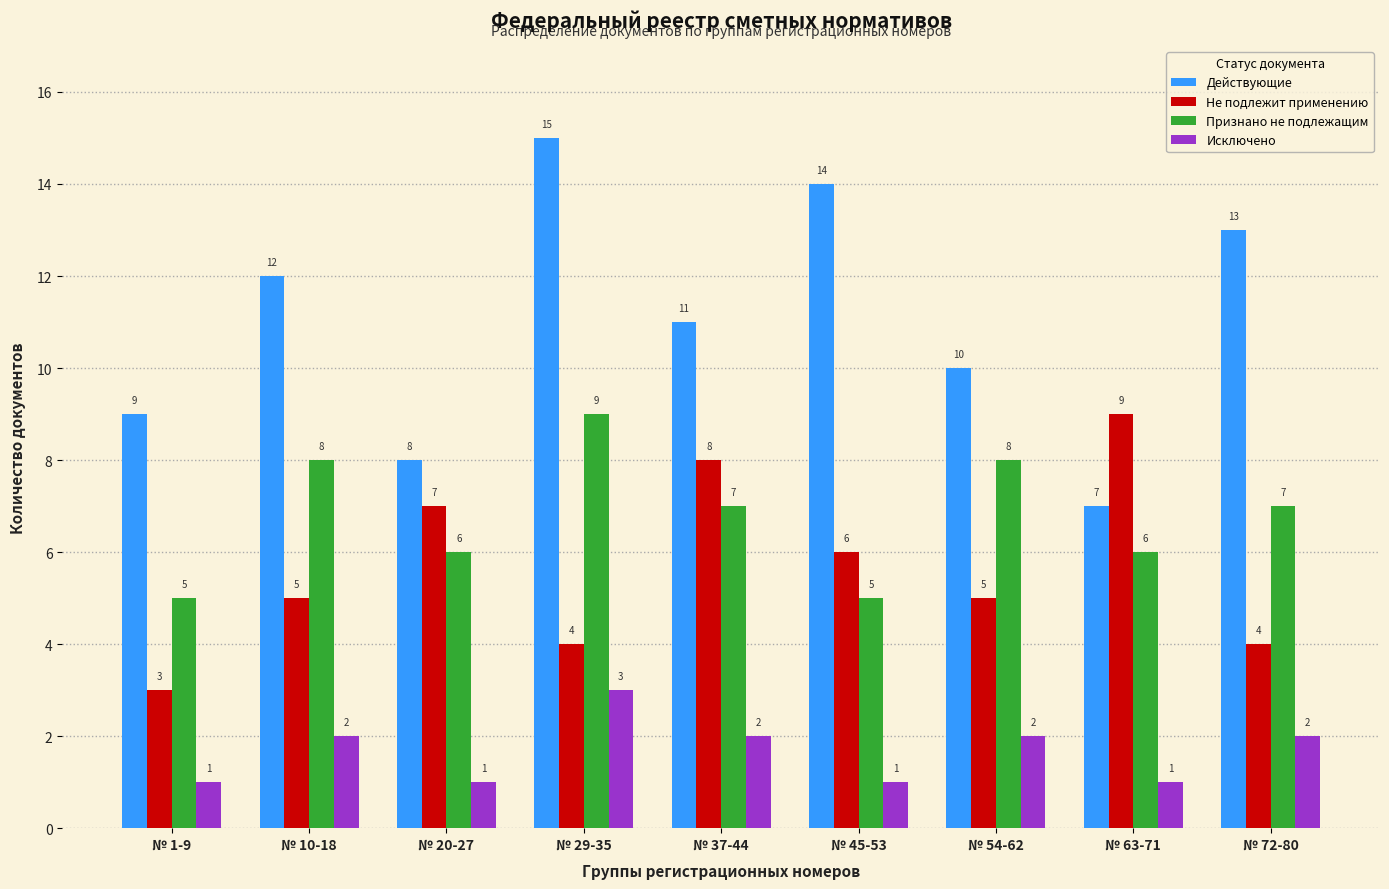

At which category is the sum across all series the highest?

№ 29-35